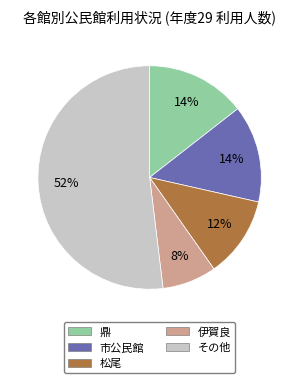

Does any single category account for the majority?

Yes